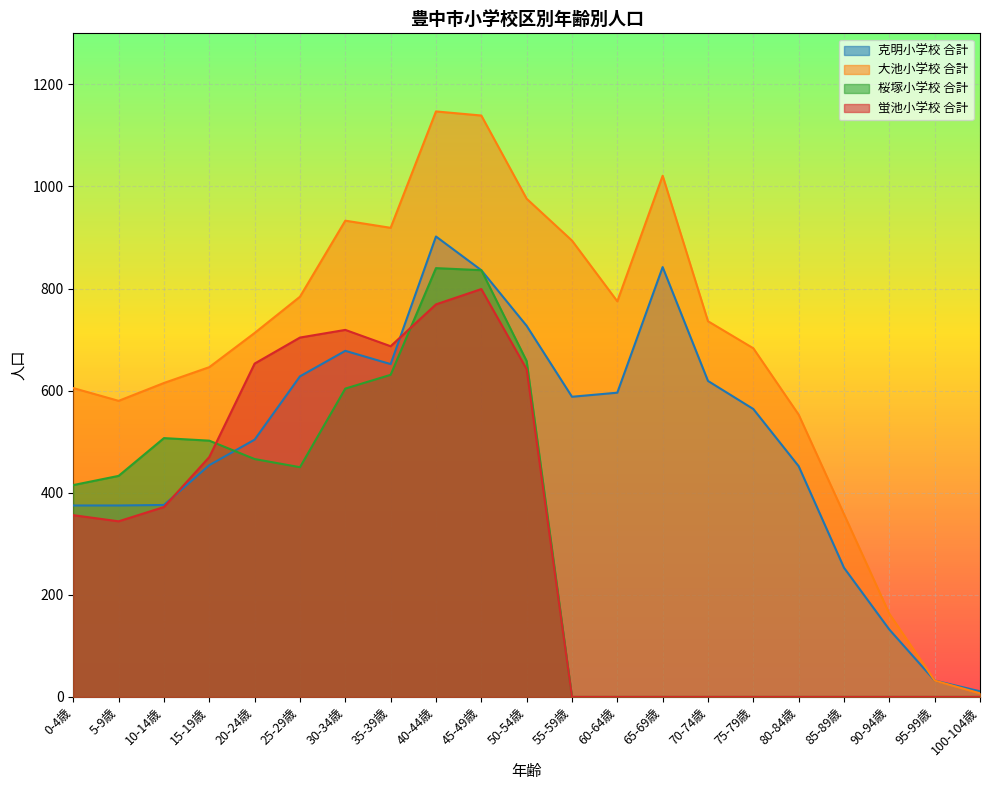

The 大池小学校 合計 series shows 646 at 15-19歳. True or false?

True